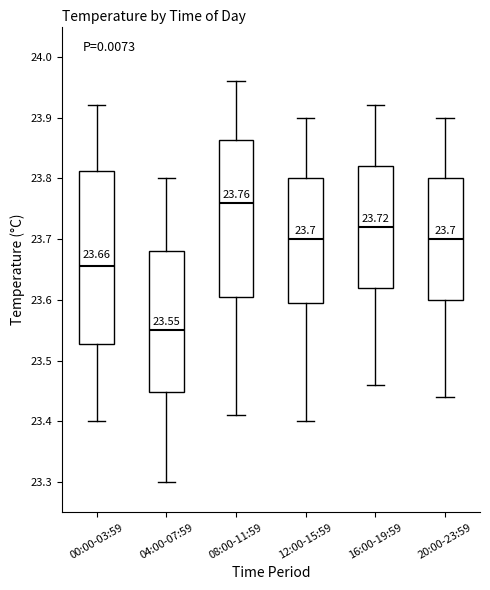

Which box has the highest median line?

08:00-11:59